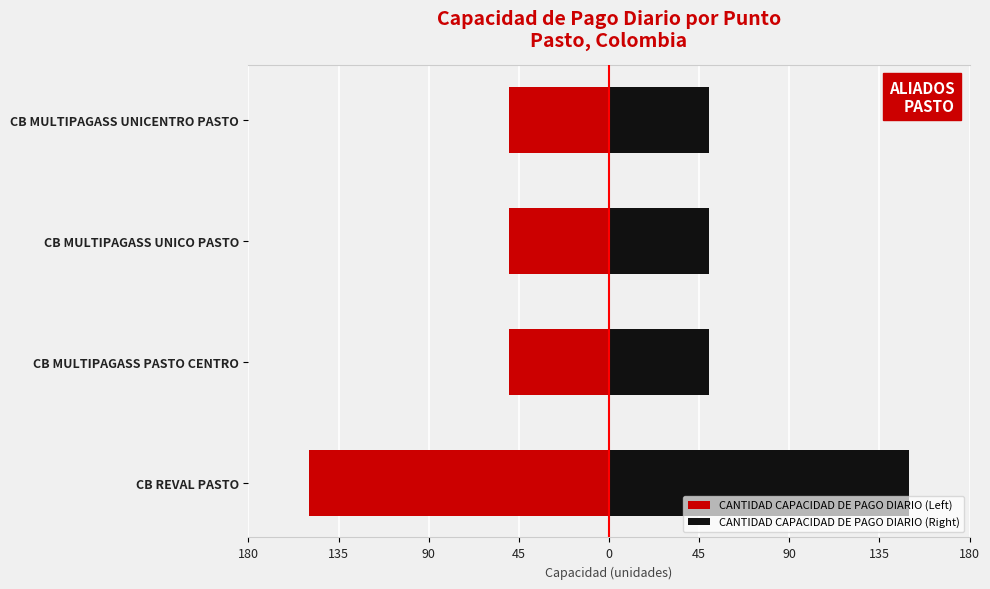

What are all the series names shown in the legend?

CANTIDAD CAPACIDAD DE PAGO DIARIO (Left), CANTIDAD CAPACIDAD DE PAGO DIARIO (Right)